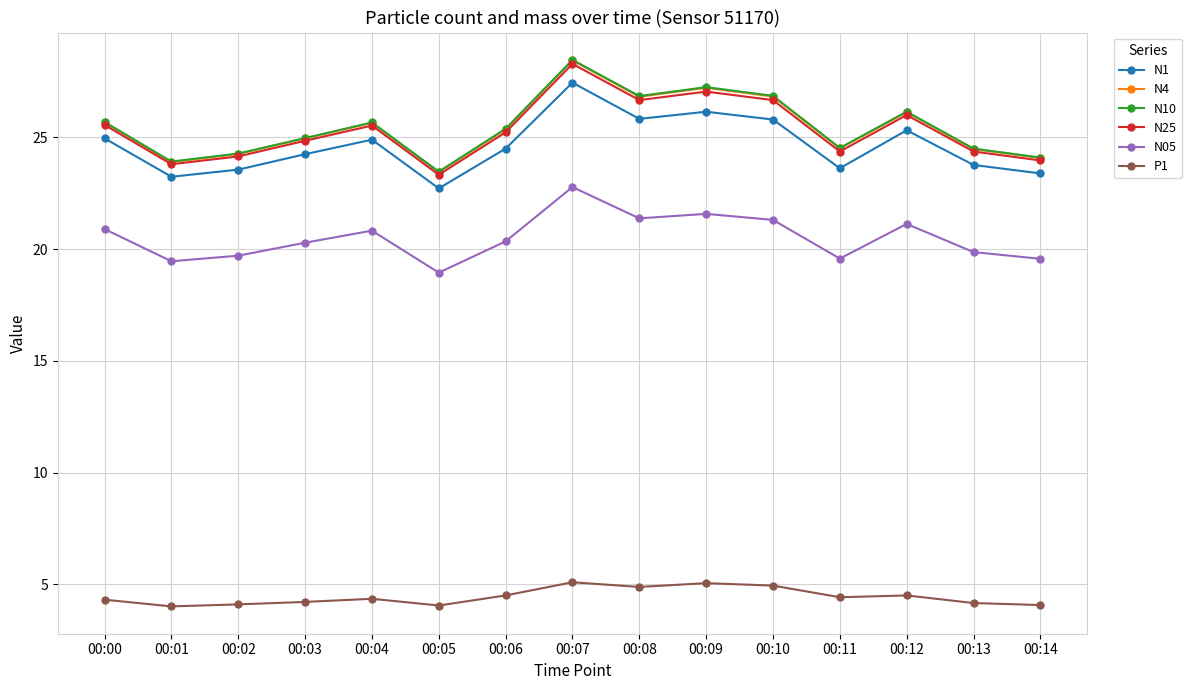

What is the sum of the P1 values at 00:08 and 00:07?

10.0